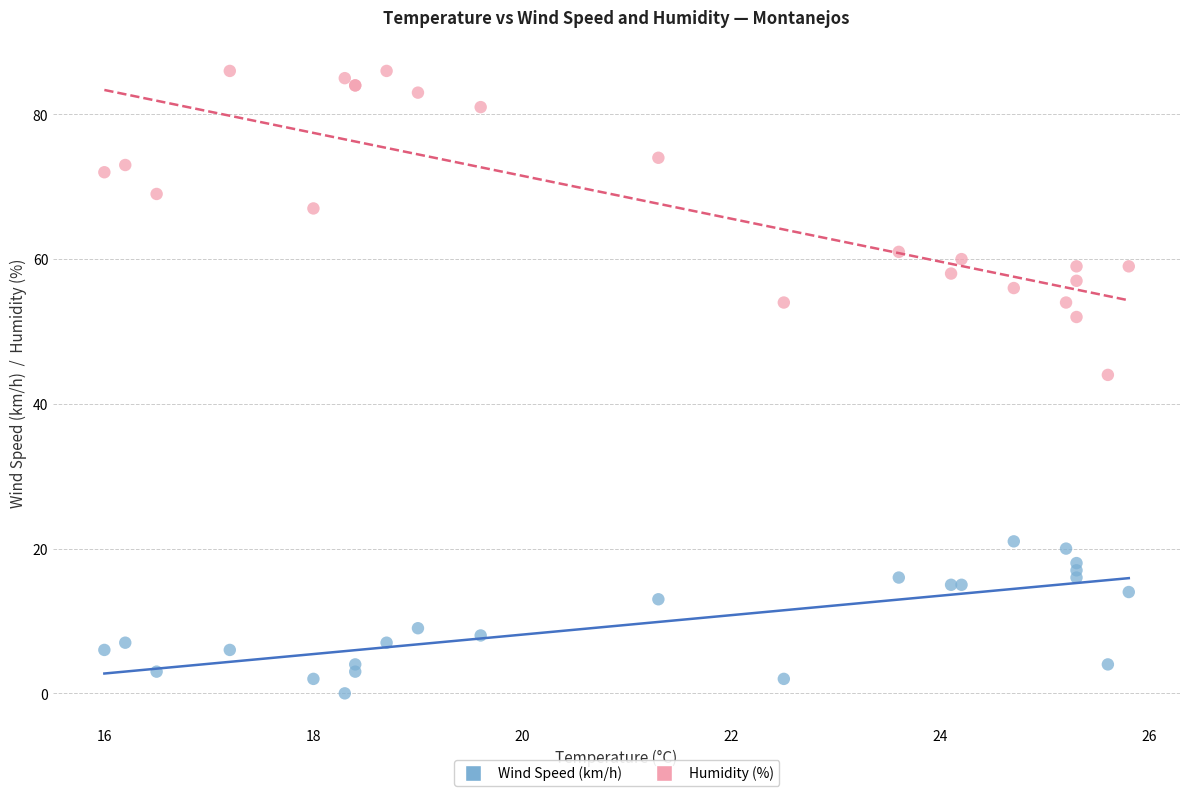

Across all series, what Y value is closest to 43?

44